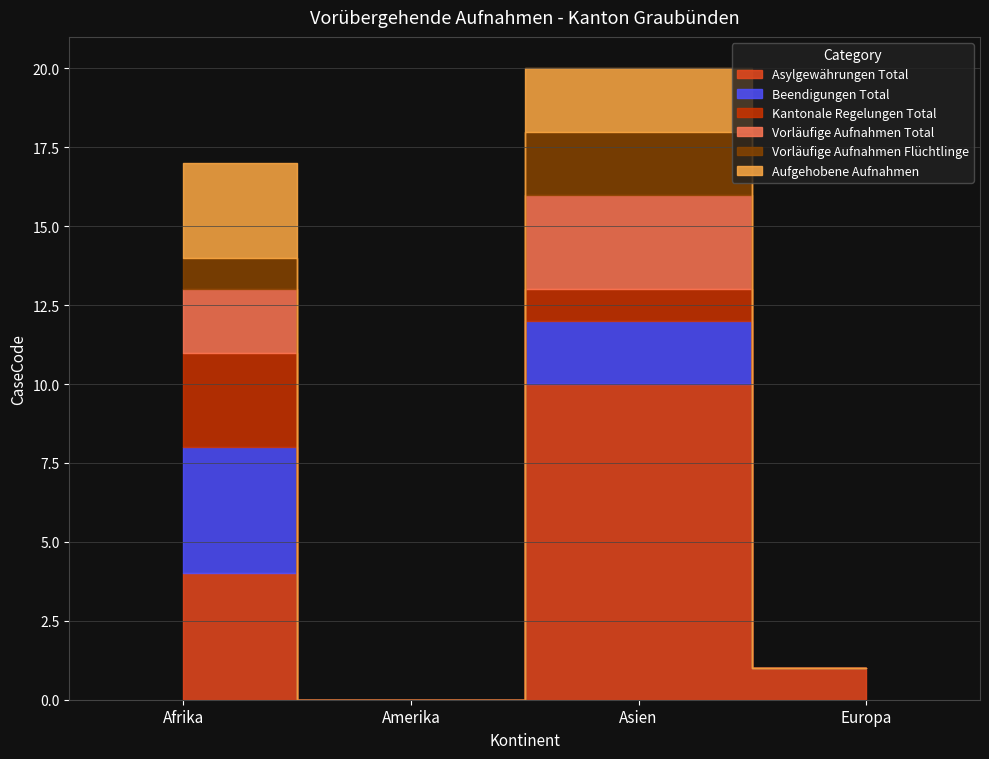

How many values in the Aufgehobene Aufnahmen series exceed 2?

1